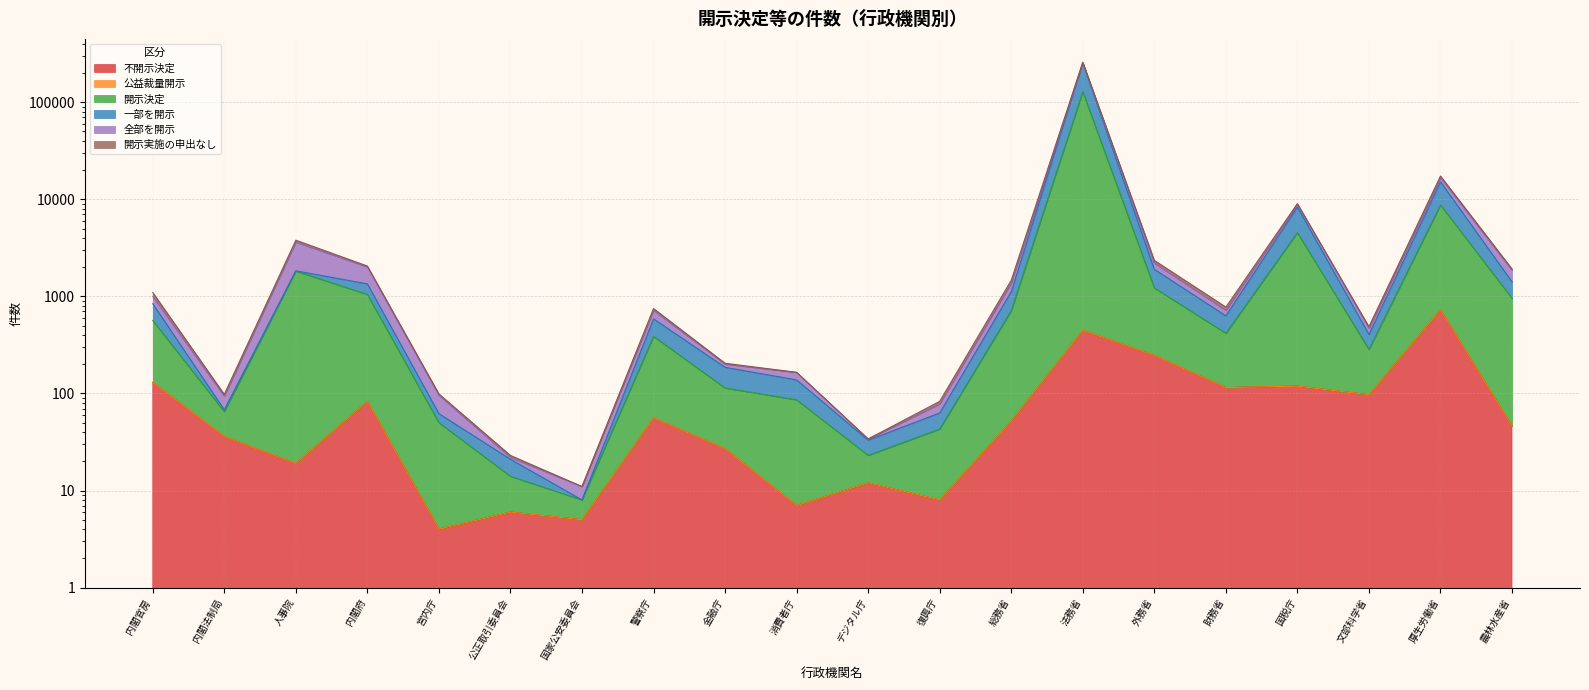

True or false: 不開示決定 and 一部を開示 cross at least once.

False